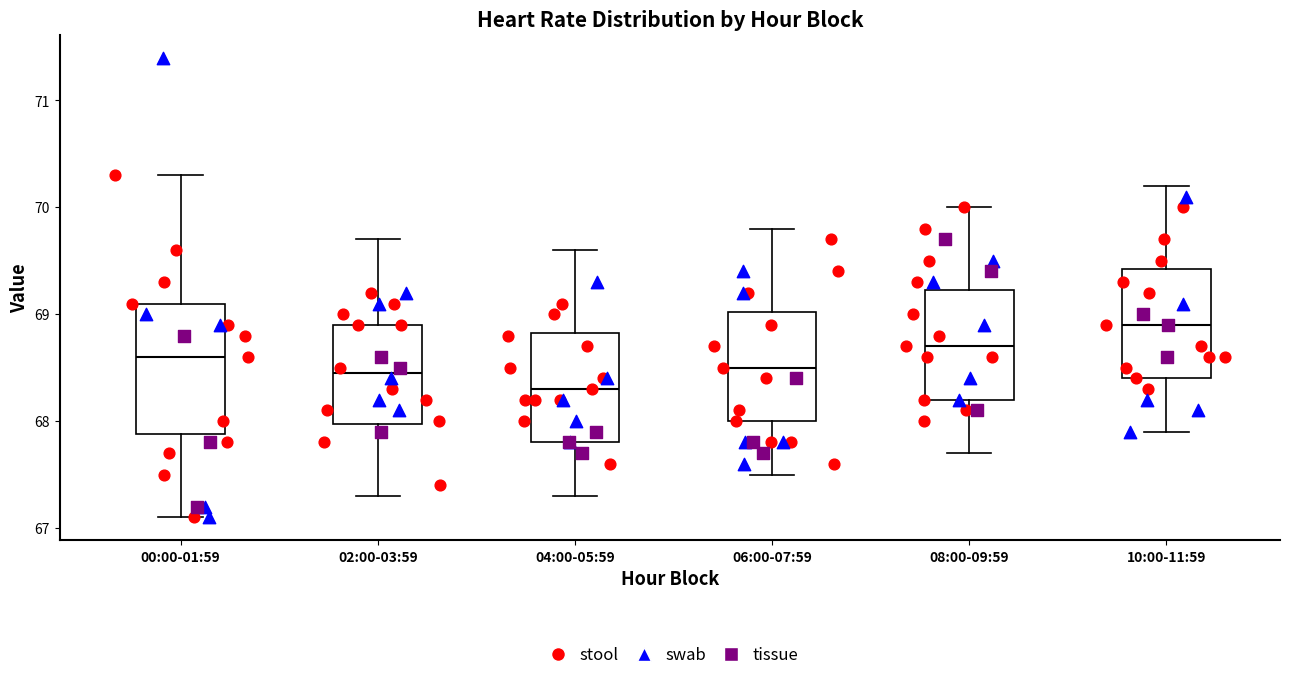

Comparing the boxes themselves (not the whiskers), which one is the tallest?

00:00-01:59